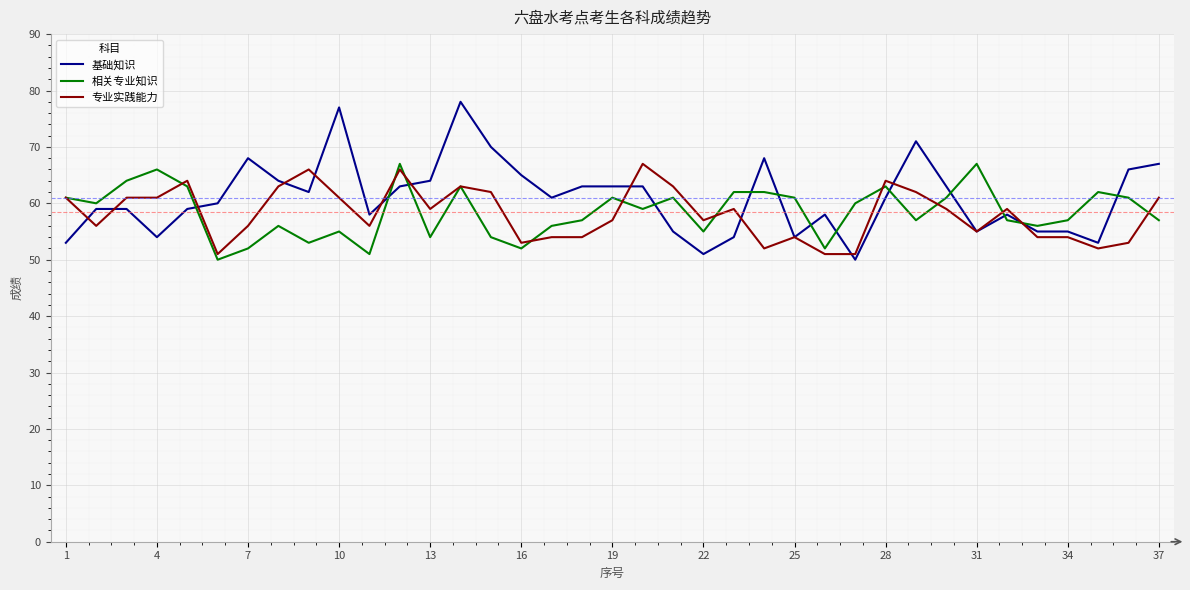

After their last crossing, which series has the higher values: 相关专业知识 or 基础知识?

基础知识